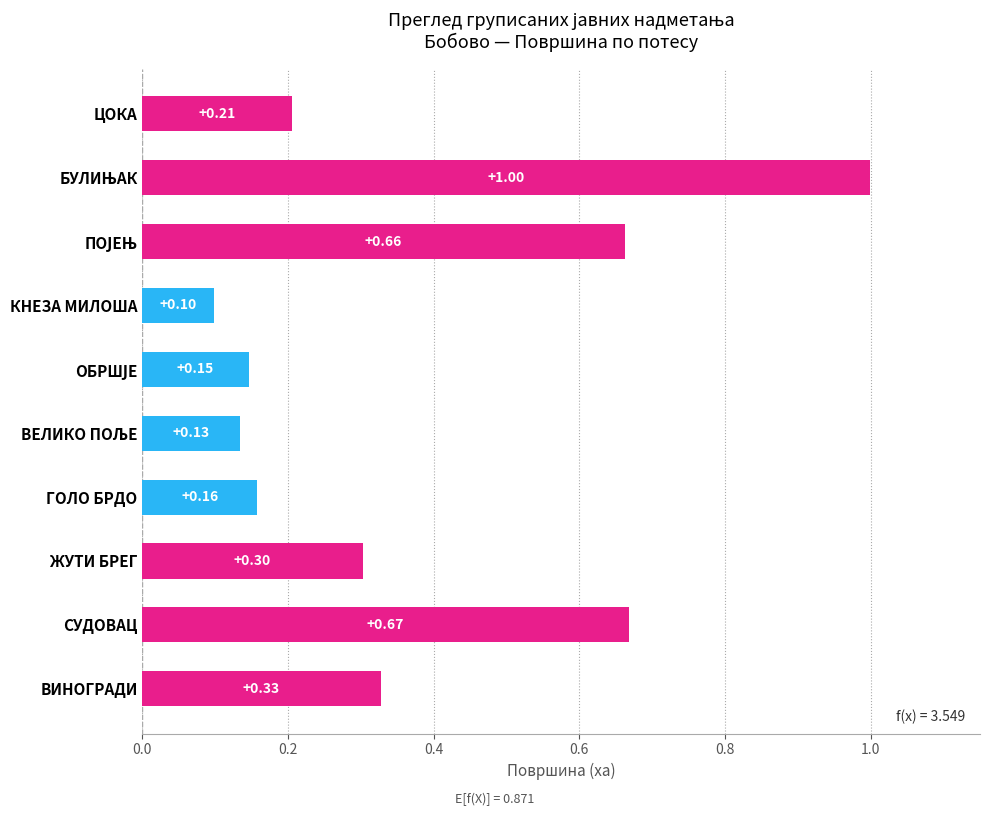

Rank the categories by value from lowest to highest.

КНЕЗА МИЛОША, ВЕЛИКО ПОЉЕ, ОБРШЈЕ, ГОЛО БРДО, ЦОКА, ЖУТИ БРЕГ, ВИНОГРАДИ, ПОЈЕЊ, СУДОВАЦ, БУЛИЊАК